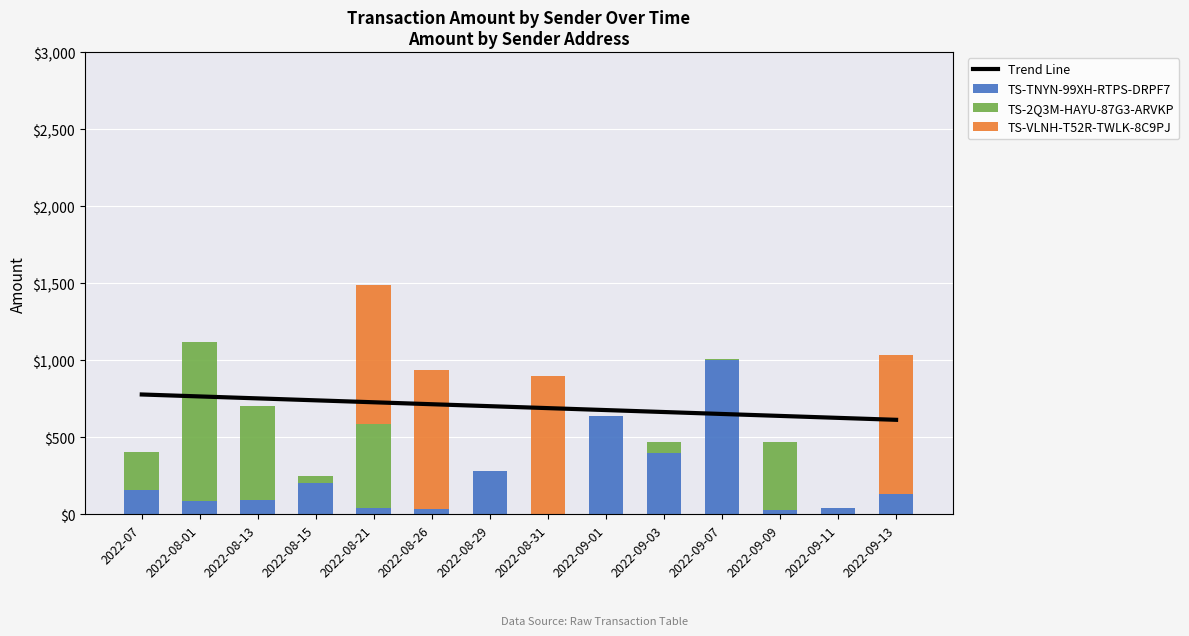

What position from the right is 2022-08-15?

11